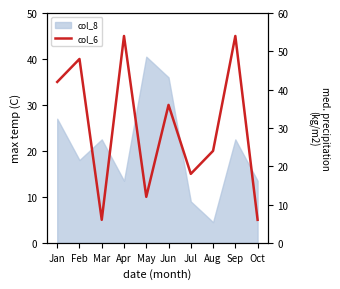

Where does the data first go above 36?

Jan